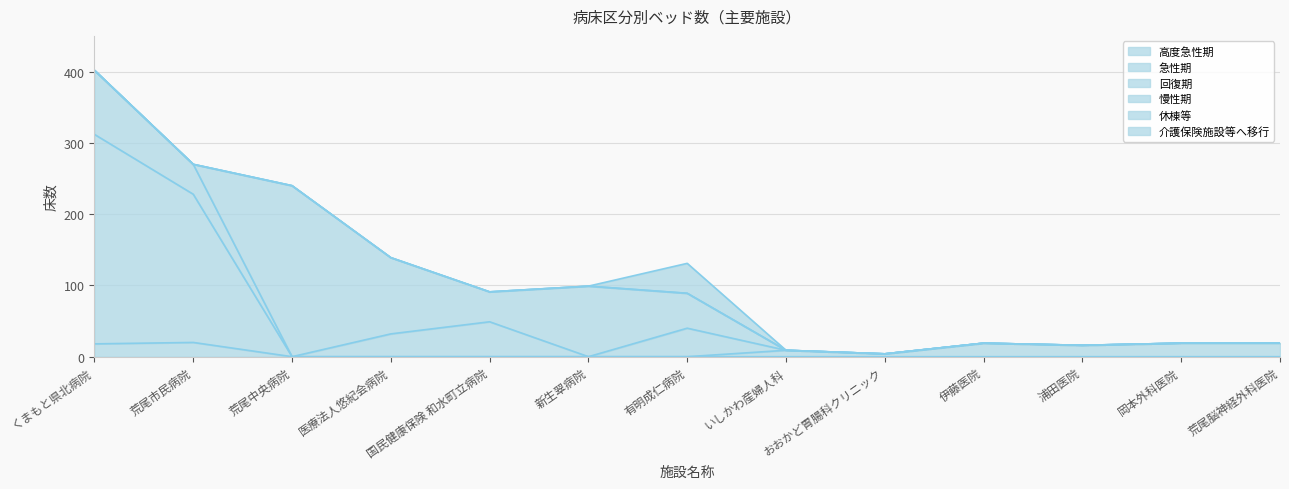

Reading left to right, transcribe all the data shown in this chart.

高度急性期: くまもと県北病院=18	荒尾市民病院=20	荒尾中央病院=0	医療法人悠紀会病院=0	国民健康保険 和水町立病院=0	新生翠病院=0	有明成仁病院=0	いしかわ産婦人科=0	おおかど胃腸科クリニック=0	伊藤医院=0	浦田医院=0	岡本外科医院=0	荒尾脳神経外科医院=0
急性期: くまもと県北病院=294	荒尾市民病院=208	荒尾中央病院=0	医療法人悠紀会病院=0	国民健康保険 和水町立病院=0	新生翠病院=0	有明成仁病院=0	いしかわ産婦人科=9	おおかど胃腸科クリニック=4	伊藤医院=19	浦田医院=16	岡本外科医院=19	荒尾脳神経外科医院=19
回復期: くまもと県北病院=90	荒尾市民病院=42	荒尾中央病院=0	医療法人悠紀会病院=32	国民健康保険 和水町立病院=49	新生翠病院=0	有明成仁病院=40	いしかわ産婦人科=0	おおかど胃腸科クリニック=0	伊藤医院=0	浦田医院=0	岡本外科医院=0	荒尾脳神経外科医院=0
慢性期: くまもと県北病院=0	荒尾市民病院=0	荒尾中央病院=240	医療法人悠紀会病院=107	国民健康保険 和水町立病院=42	新生翠病院=99	有明成仁病院=49	いしかわ産婦人科=0	おおかど胃腸科クリニック=0	伊藤医院=0	浦田医院=0	岡本外科医院=0	荒尾脳神経外科医院=0
休棟等: くまもと県北病院=0	荒尾市民病院=0	荒尾中央病院=0	医療法人悠紀会病院=0	国民健康保険 和水町立病院=0	新生翠病院=0	有明成仁病院=0	いしかわ産婦人科=0	おおかど胃腸科クリニック=0	伊藤医院=0	浦田医院=0	岡本外科医院=0	荒尾脳神経外科医院=0
介護保険施設等へ移行: くまもと県北病院=0	荒尾市民病院=0	荒尾中央病院=0	医療法人悠紀会病院=0	国民健康保険 和水町立病院=0	新生翠病院=0	有明成仁病院=42	いしかわ産婦人科=0	おおかど胃腸科クリニック=0	伊藤医院=0	浦田医院=0	岡本外科医院=0	荒尾脳神経外科医院=0